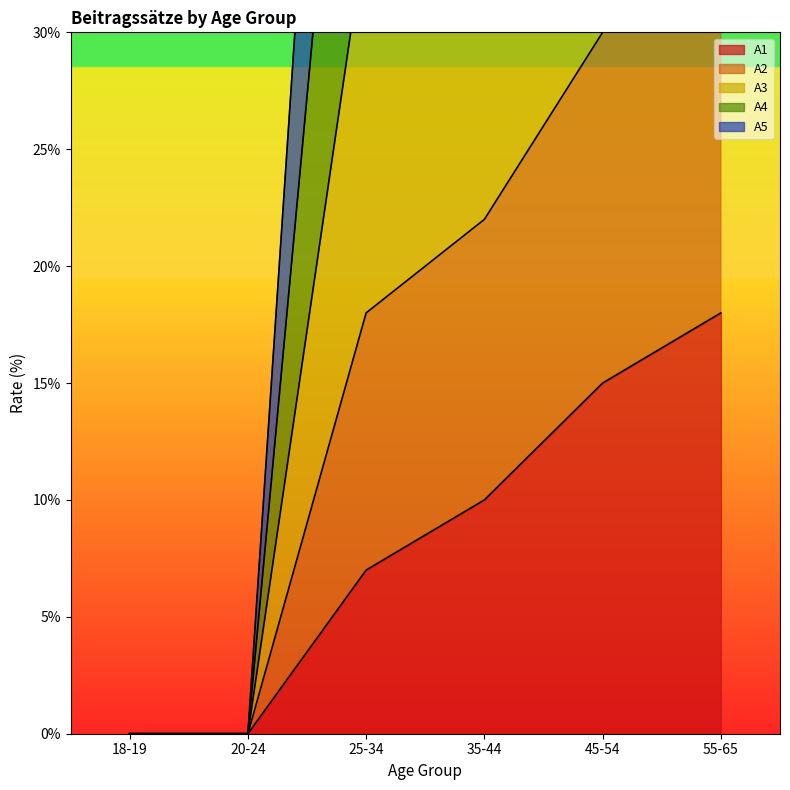

What position from the left is 55-65?

6